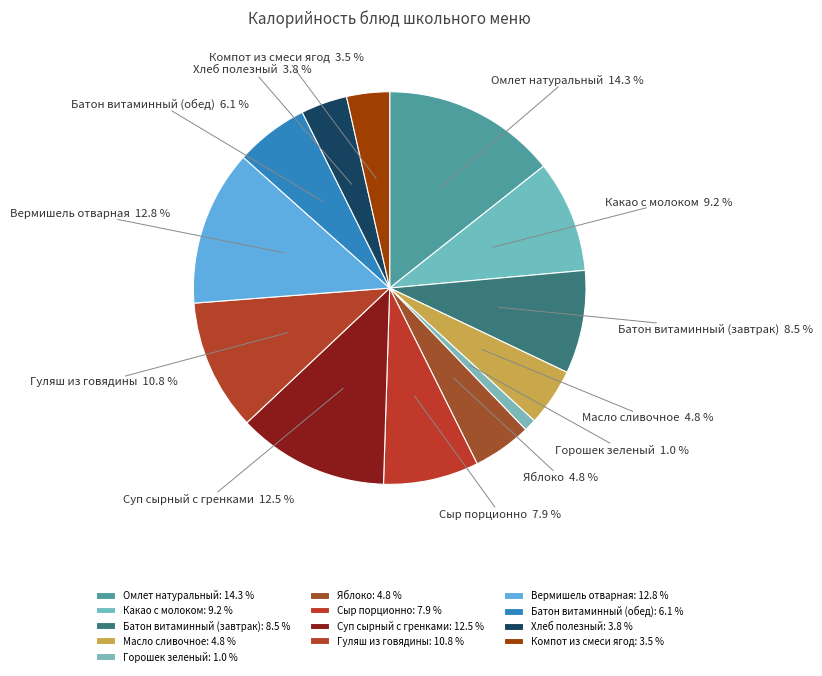

What percentage is the Какао с молоком slice, to the nearest percent?

9%